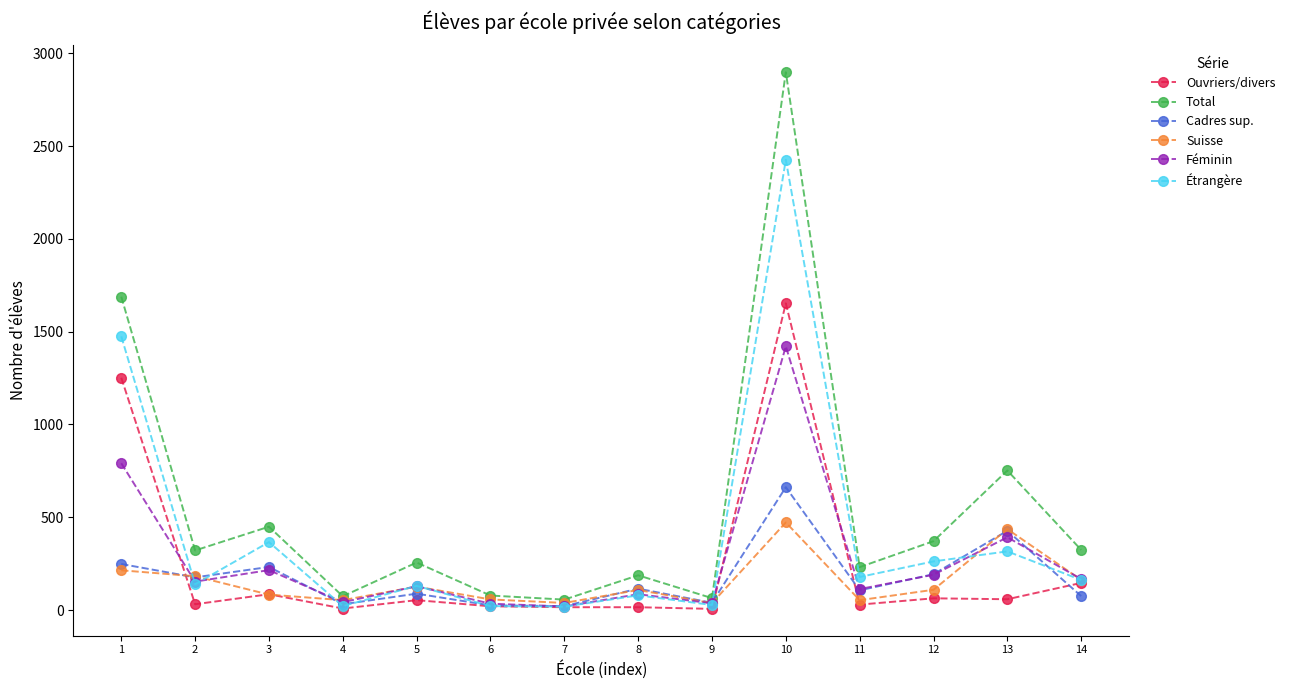

At which category is the sum across all series the highest?

10